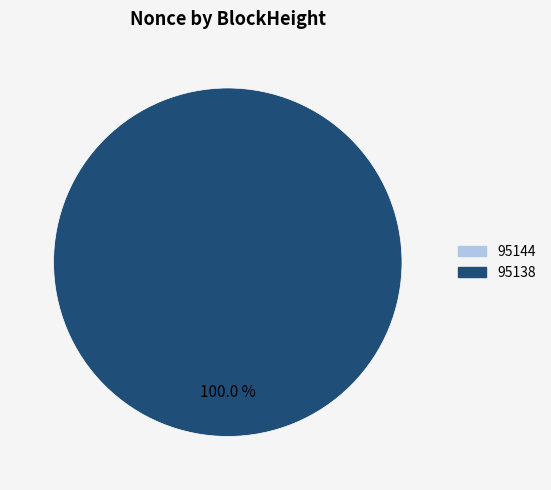

Does 95138 represent more than half of the total?

Yes